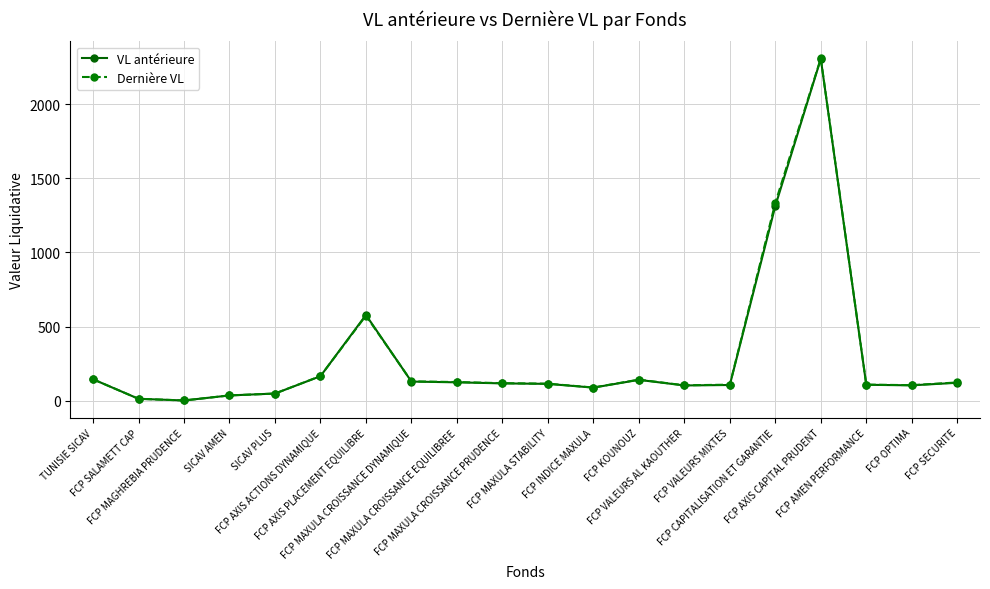

What is the greatest value displayed?

2308.9